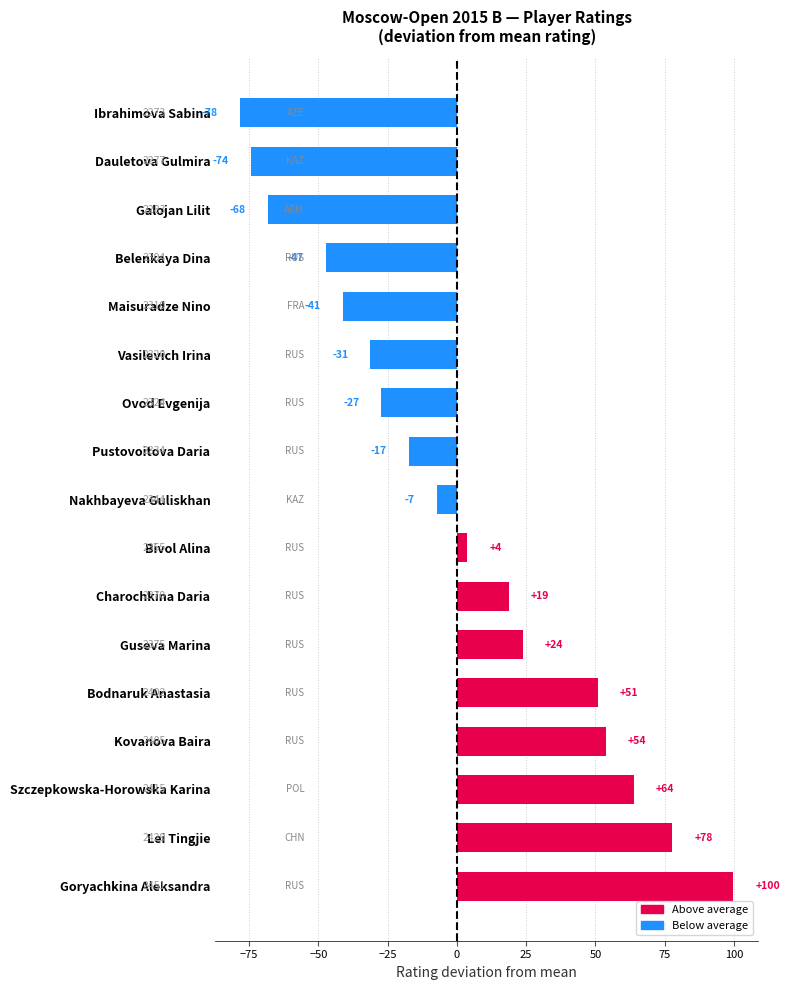

Does the chart contain any negative values?

Yes